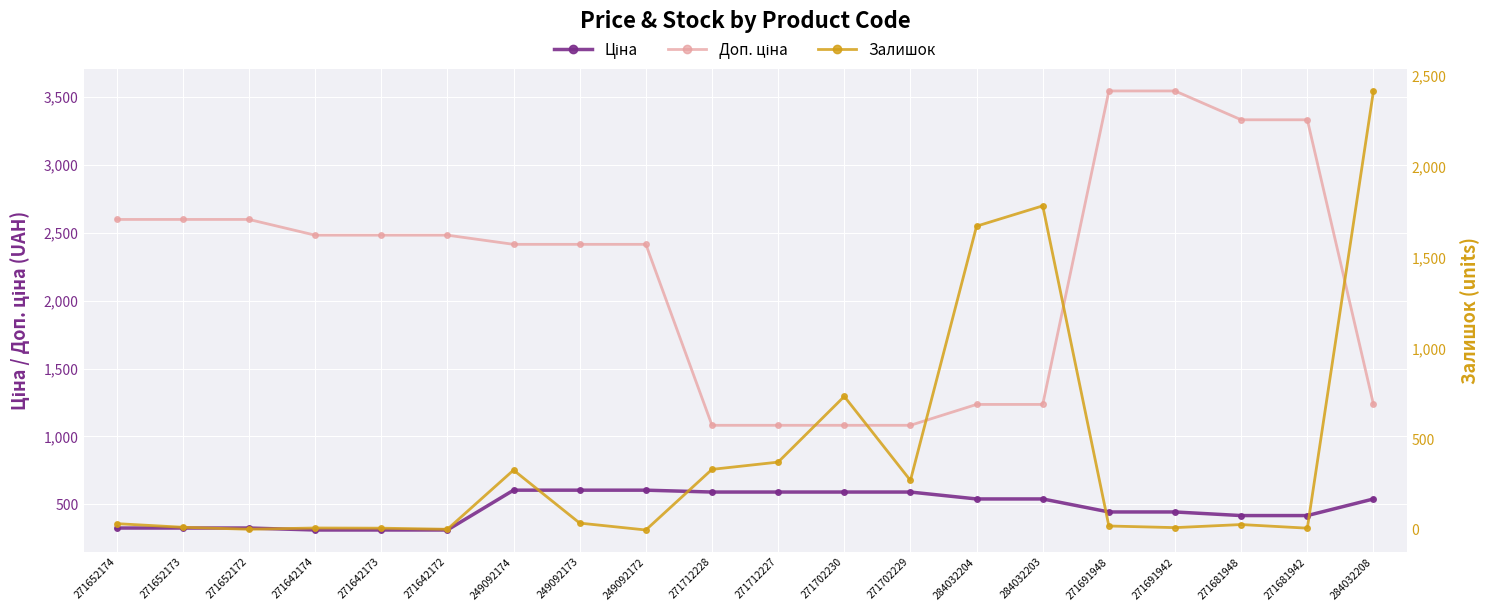

At which label does Доп. ціна first exceed 2482?

271652174